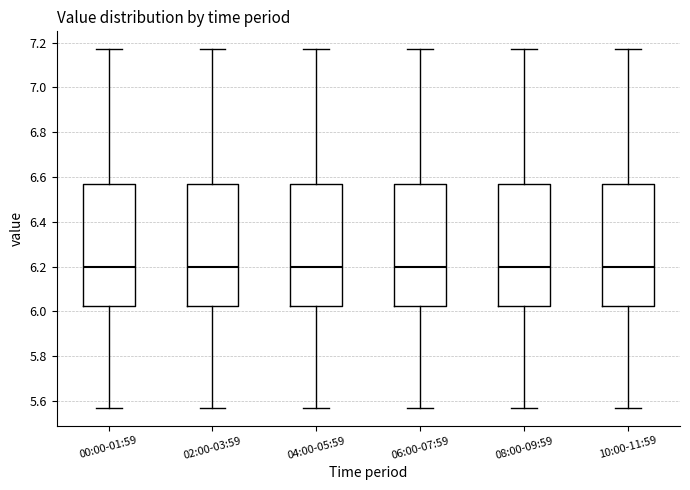

Reading left to right, read every box against the y-axis: the position of its median line, the range the box covers, and the ends of its whiskers. The values are not printed on the chart, so give them approximately, as read against the axis.

00:00-01:59: median 6.20, box 6.02 to 6.58, whiskers 5.58 to 7.18
02:00-03:59: median 6.20, box 6.02 to 6.58, whiskers 5.58 to 7.18
04:00-05:59: median 6.20, box 6.02 to 6.58, whiskers 5.58 to 7.18
06:00-07:59: median 6.20, box 6.02 to 6.58, whiskers 5.58 to 7.18
08:00-09:59: median 6.20, box 6.02 to 6.58, whiskers 5.58 to 7.18
10:00-11:59: median 6.20, box 6.02 to 6.58, whiskers 5.58 to 7.18